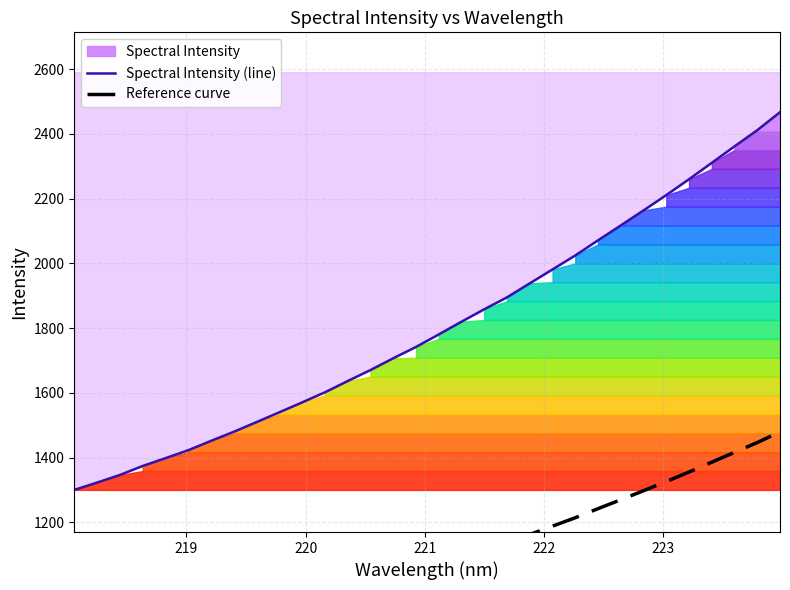

The chart shows a value of 2175.0 at 218.442. True or false?

False